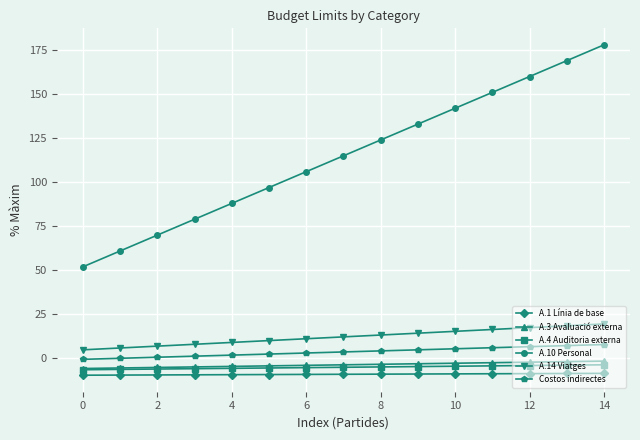

Which series has the largest total across all categories?

A.10 Personal